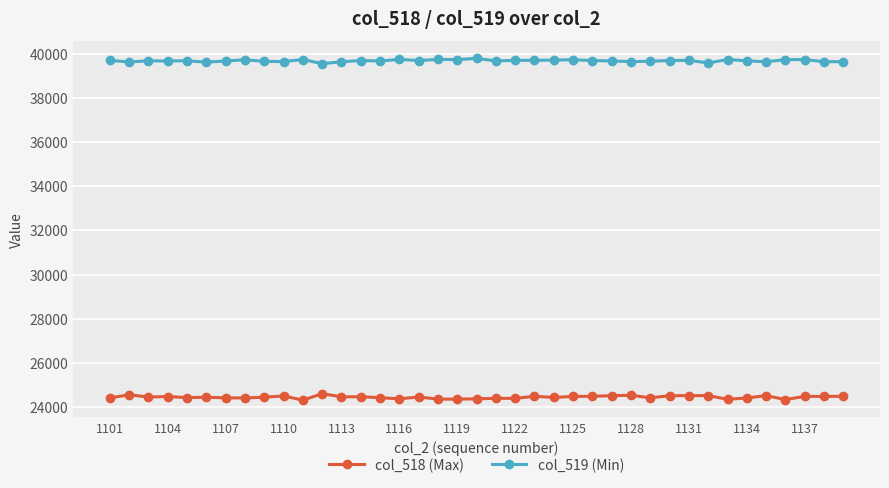

True or false: col_519 (Min) has more than 0 points higher than both neighbors.

True